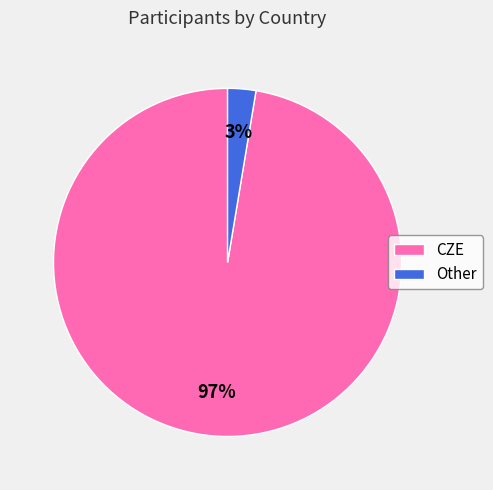

The Other slice represents 3% of the pie. True or false?

True